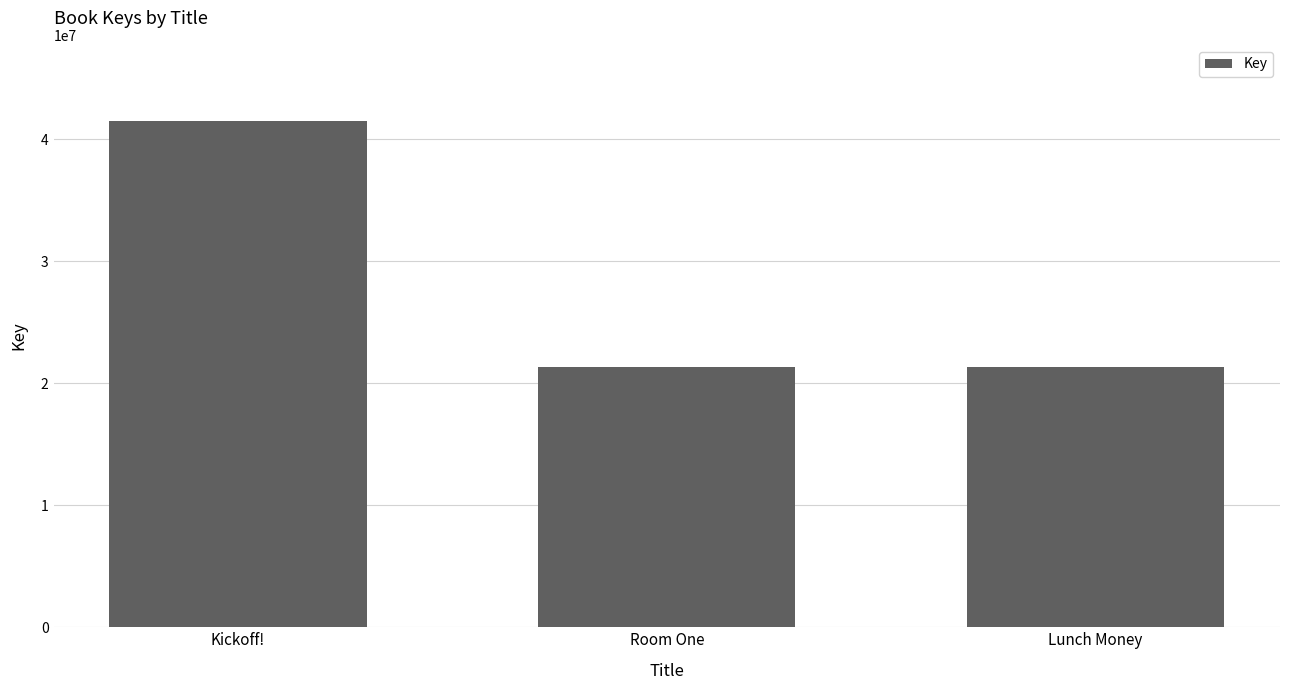

What is the approximate value at Lunch Money?

21302725